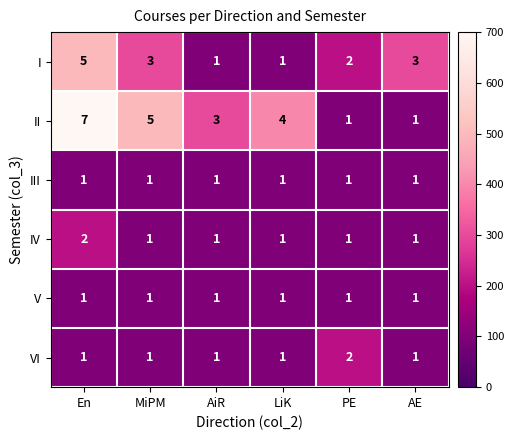

What is the maximum value shown in the chart?

7